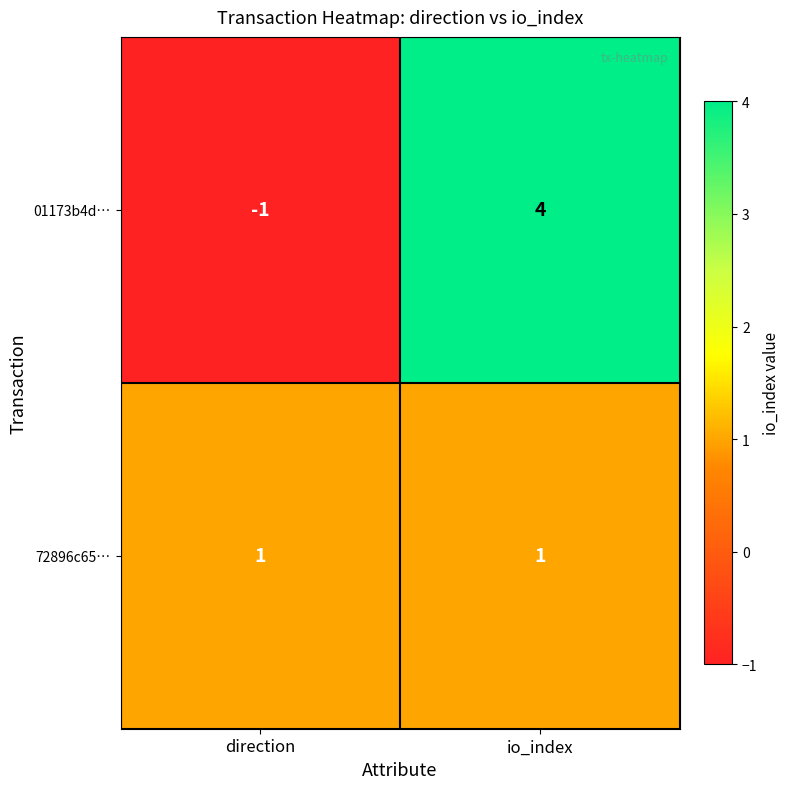

How many distinct data groups are displayed?

2